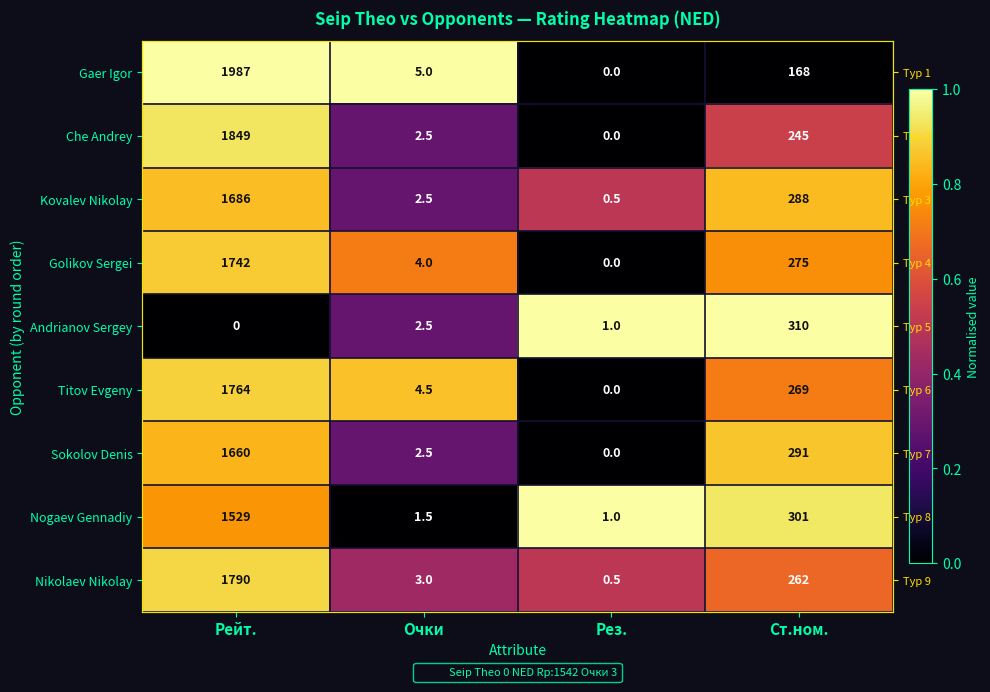

How many data points does each series have?

4